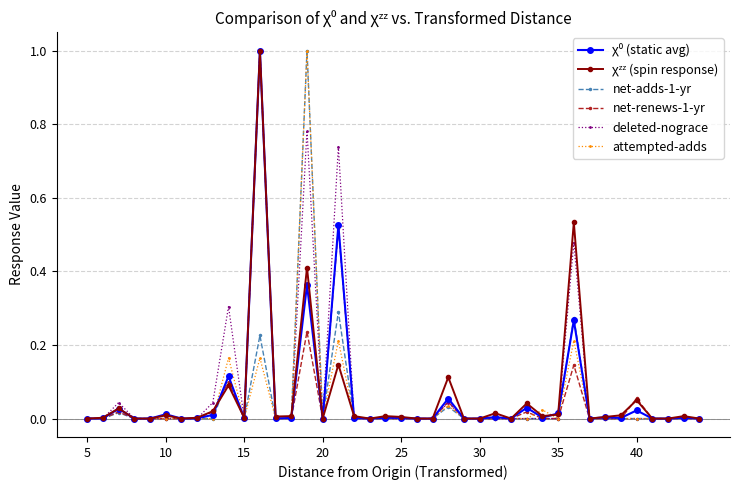

What is the difference between the maximum and second lowest values in the attempted-adds series?

1.0